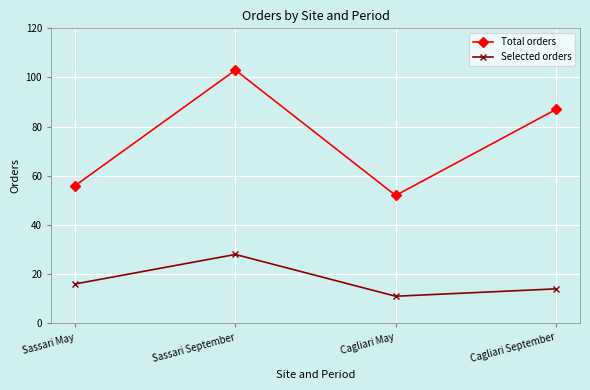

What is the difference between the highest and lowest values at Cagliari September?

73